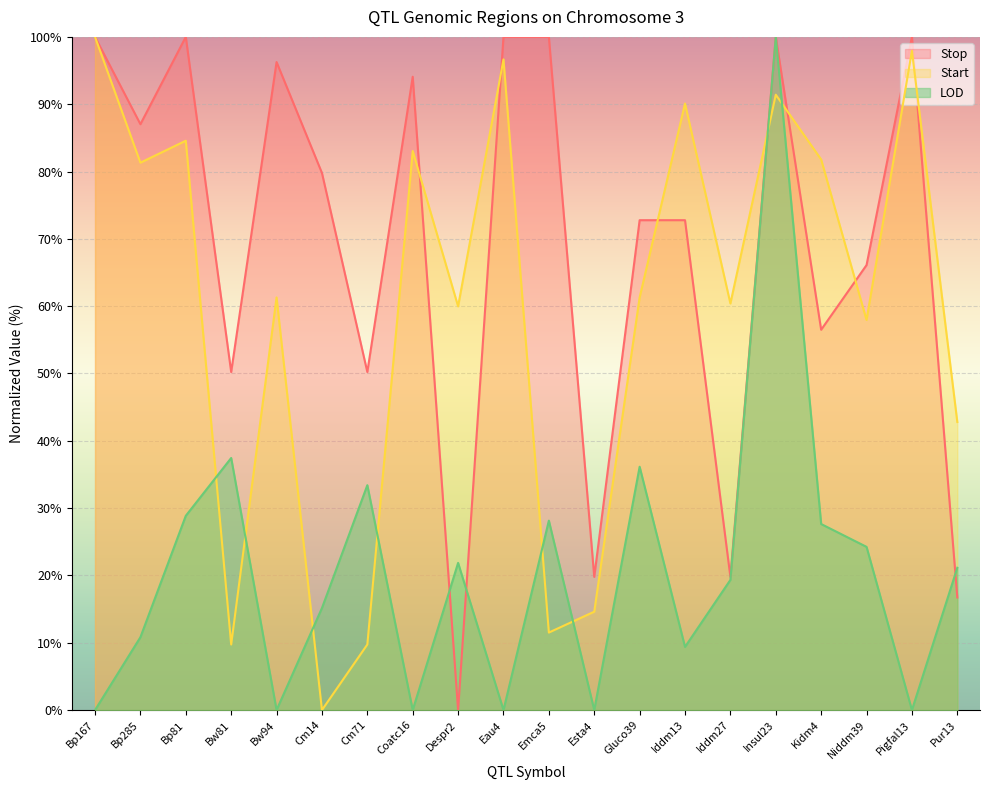

True or false: Start has a value of 82.4 at Niddm39.

False